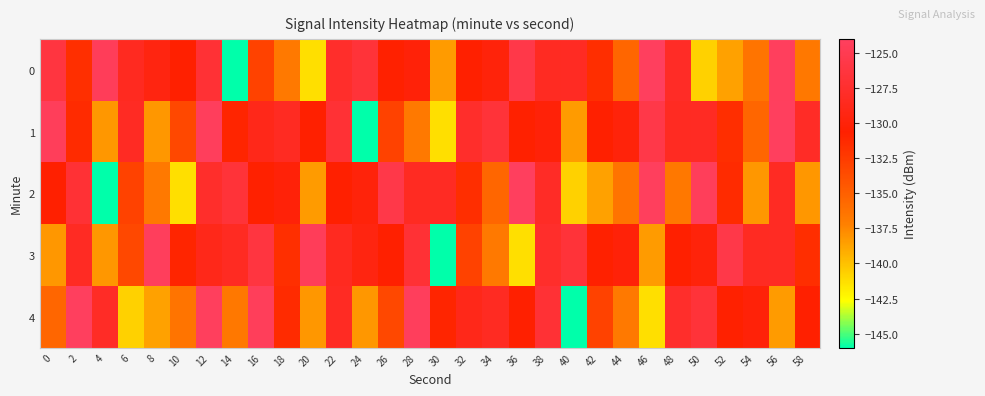

Reading left to right, transcribe all the data shown in this chart.

0: 0=-126.2	2=-131.7	4=-124.5	6=-128.4	8=-129.5	10=-130.6	12=-127.0	14=-146.0	16=-133.0	18=-136.8	20=-141.3	22=-127.6	24=-126.7	26=-130.8	28=-130.0	30=-138.4	32=-130.7	34=-129.9	36=-125.6	38=-128.3	40=-128.1	42=-131.6	44=-135.5	46=-124.2	48=-128.0	50=-140.7	52=-138.6	54=-136.4	56=-124.2	58=-136.6
1: 0=-124.4	2=-131.4	4=-138.2	6=-128.2	8=-138.2	10=-133.4	12=-124.3	14=-131.0	16=-128.8	18=-128.3	20=-130.6	22=-127.0	24=-146.0	26=-133.0	28=-136.8	30=-141.3	32=-127.6	34=-126.7	36=-130.8	38=-130.0	40=-138.4	42=-130.7	44=-129.9	46=-125.6	48=-128.3	50=-128.1	52=-131.6	54=-135.5	56=-124.2	58=-128.0
2: 0=-130.6	2=-127.0	4=-146.0	6=-133.0	8=-136.8	10=-141.3	12=-127.6	14=-126.7	16=-130.8	18=-130.0	20=-138.4	22=-130.7	24=-129.9	26=-125.6	28=-128.3	30=-128.1	32=-131.6	34=-135.5	36=-124.2	38=-128.0	40=-140.7	42=-138.6	44=-136.4	46=-124.2	48=-136.6	50=-124.4	52=-131.4	54=-138.2	56=-128.2	58=-138.2
3: 0=-138.2	2=-128.2	4=-138.2	6=-133.4	8=-124.3	10=-131.0	12=-128.8	14=-128.3	16=-126.2	18=-131.7	20=-124.5	22=-128.4	24=-129.5	26=-130.6	28=-127.0	30=-146.0	32=-133.0	34=-136.8	36=-141.3	38=-127.6	40=-126.7	42=-130.8	44=-130.0	46=-138.4	48=-130.7	50=-129.9	52=-125.6	54=-128.3	56=-128.1	58=-131.6
4: 0=-135.5	2=-124.2	4=-128.0	6=-140.7	8=-138.6	10=-136.4	12=-124.2	14=-136.6	16=-124.4	18=-131.4	20=-138.2	22=-128.2	24=-138.2	26=-133.4	28=-124.3	30=-131.0	32=-128.8	34=-128.3	36=-130.6	38=-127.0	40=-146.0	42=-133.0	44=-136.8	46=-141.3	48=-127.6	50=-126.7	52=-130.8	54=-130.0	56=-138.4	58=-130.7